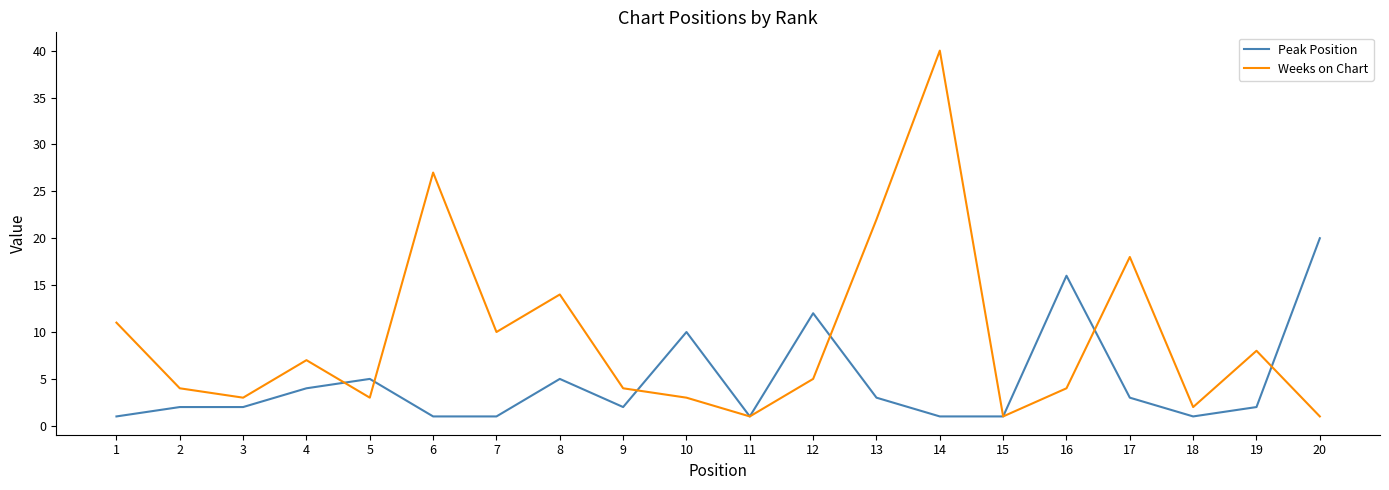

Does the chart display data point markers on the line(s)?

No